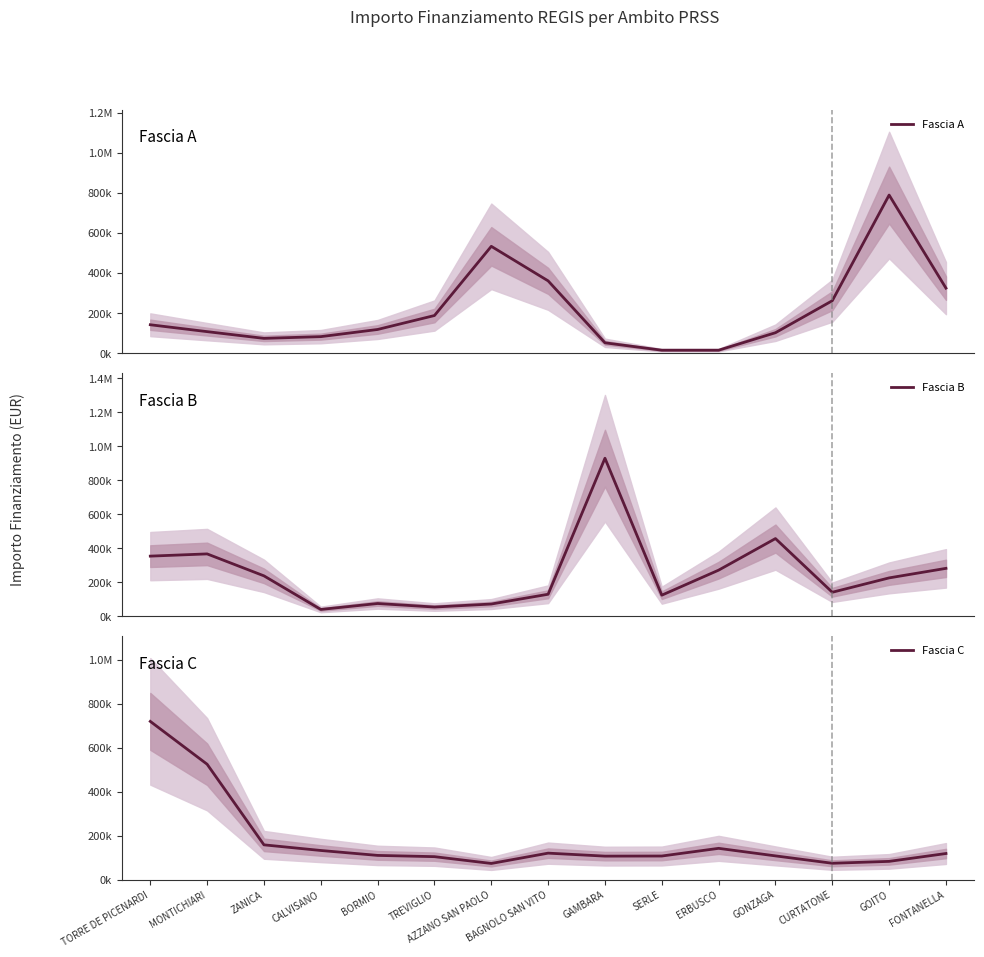

What is the average value of the Fascia A series?

211469.0